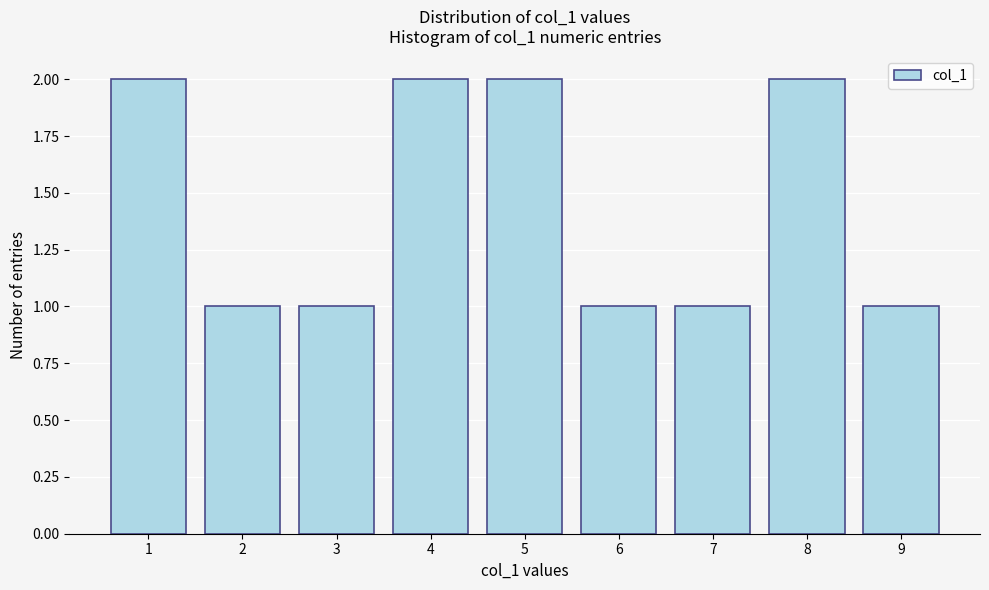

Reading left to right, list every bar in this chart as the range it spans on the x-axis followed by its height. The values are not printed on the chart, so give them approximately, as read against the axis.

0.5 to 1.5: 2
1.5 to 2.5: 1
2.5 to 3.5: 1
3.5 to 4.5: 2
4.5 to 5.5: 2
5.5 to 6.5: 1
6.5 to 7.5: 1
7.5 to 8.5: 2
8.5 to 9.5: 1